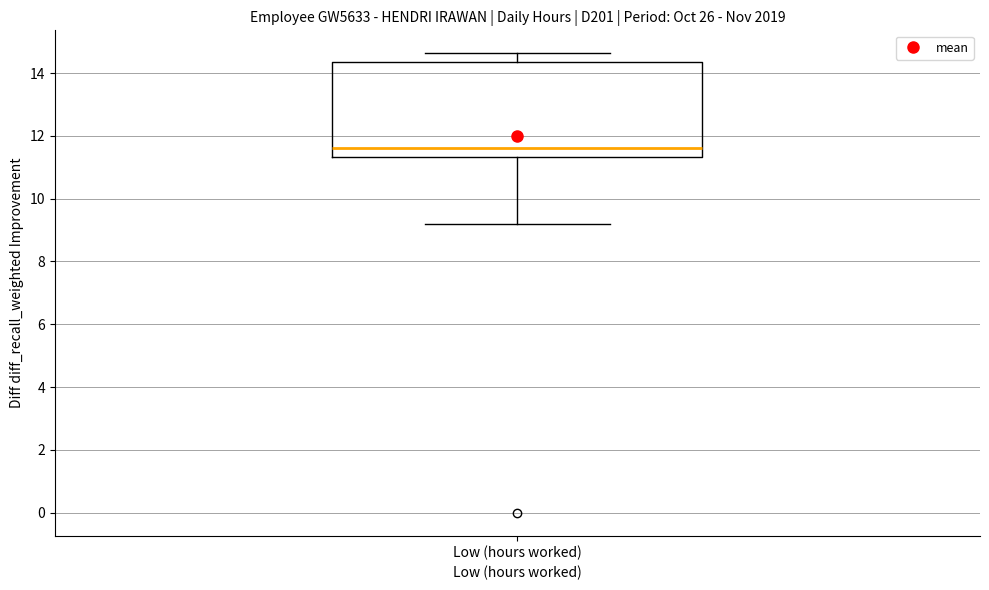

Where does the lower whisker of the box for Low (hours worked) end on the y-axis? The values are not printed on the chart, so give them approximately, as read against the axis.

9.2